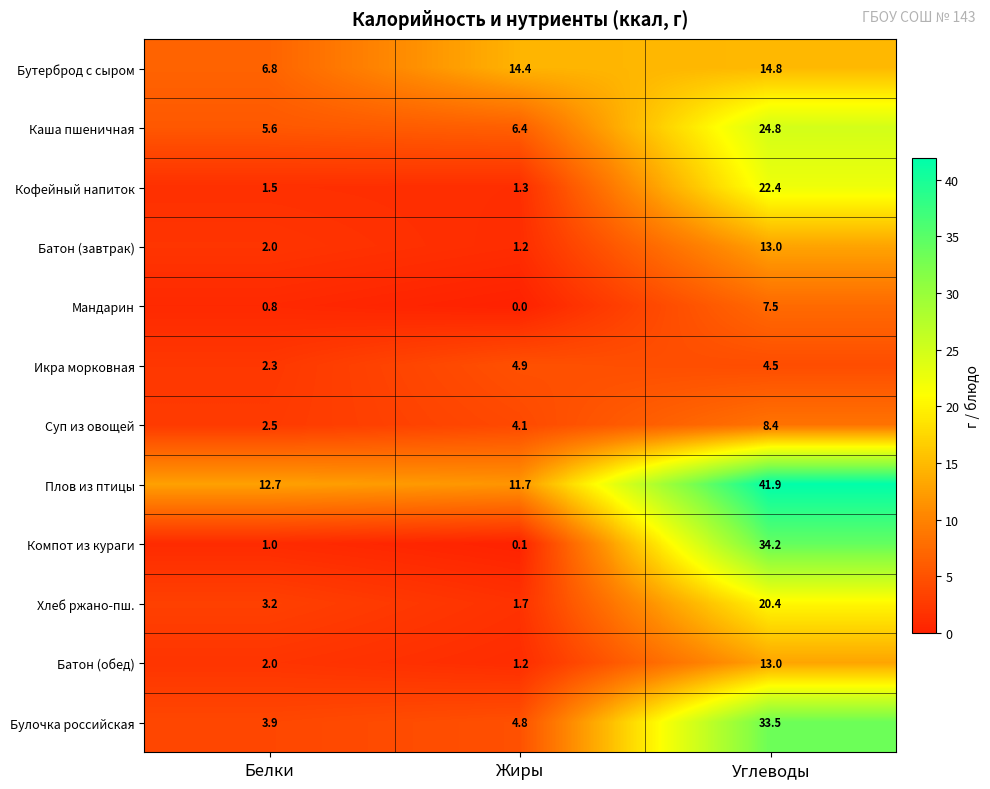

Where is Каша пшеничная nearest to the value 15?

Жиры